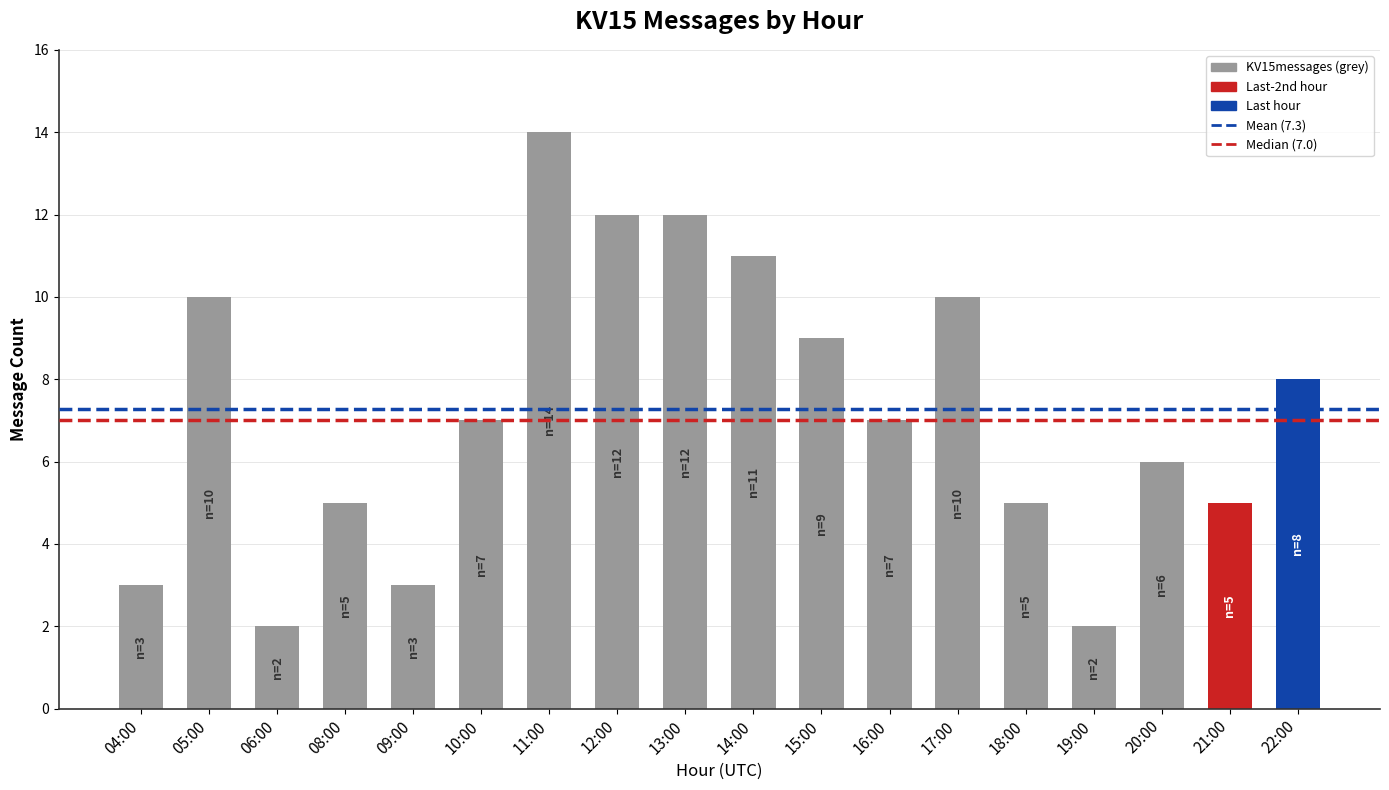

How many series are shown in this chart?

1